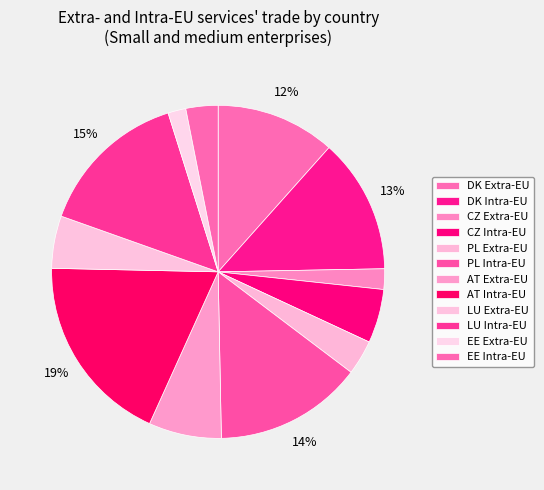

To the nearest percent, what is the difference between the LU Extra-EU and AT Extra-EU slice percentages?

2%